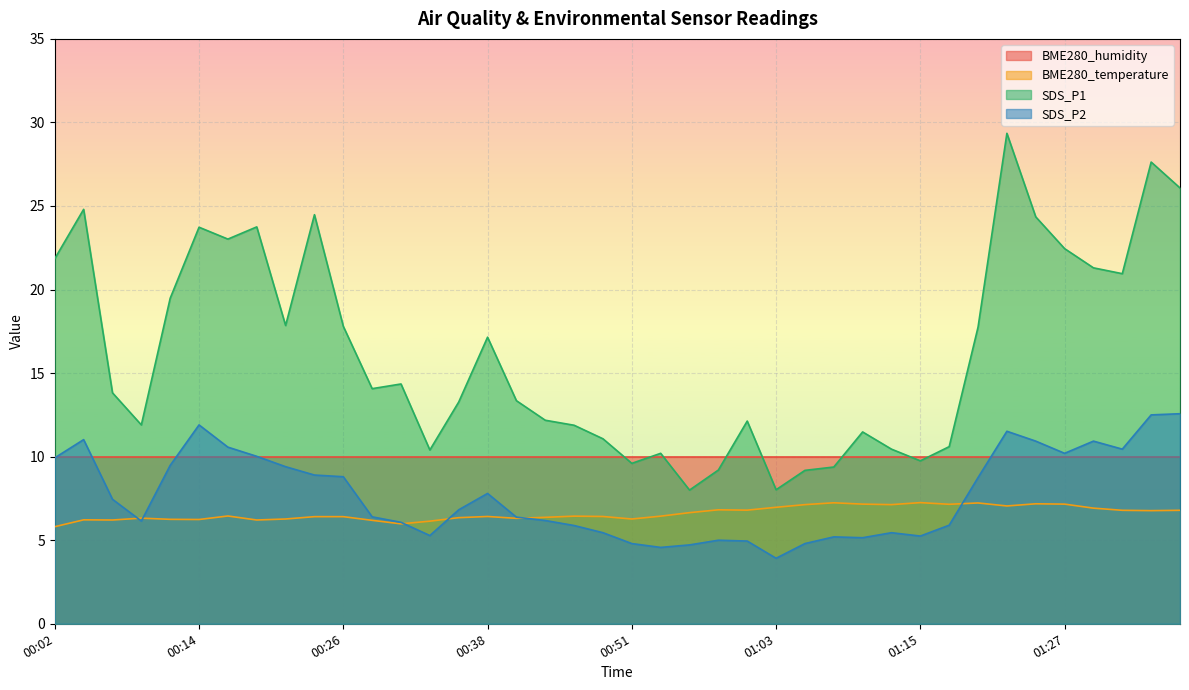

Rank the categories by SDS_P2 value from highest to lowest.

01:37, 01:34, 00:14, 01:22, 00:04, 01:25, 01:29, 00:16, 01:32, 01:27, 00:19, 00:02, 00:12, 00:21, 00:24, 00:26, 01:20, 00:38, 00:07, 00:36, 00:29, 00:41, 00:43, 00:09, 00:31, 01:17, 00:46, 00:48, 01:12, 00:34, 01:15, 01:08, 01:10, 00:58, 01:00, 00:51, 01:05, 00:55, 00:53, 01:03